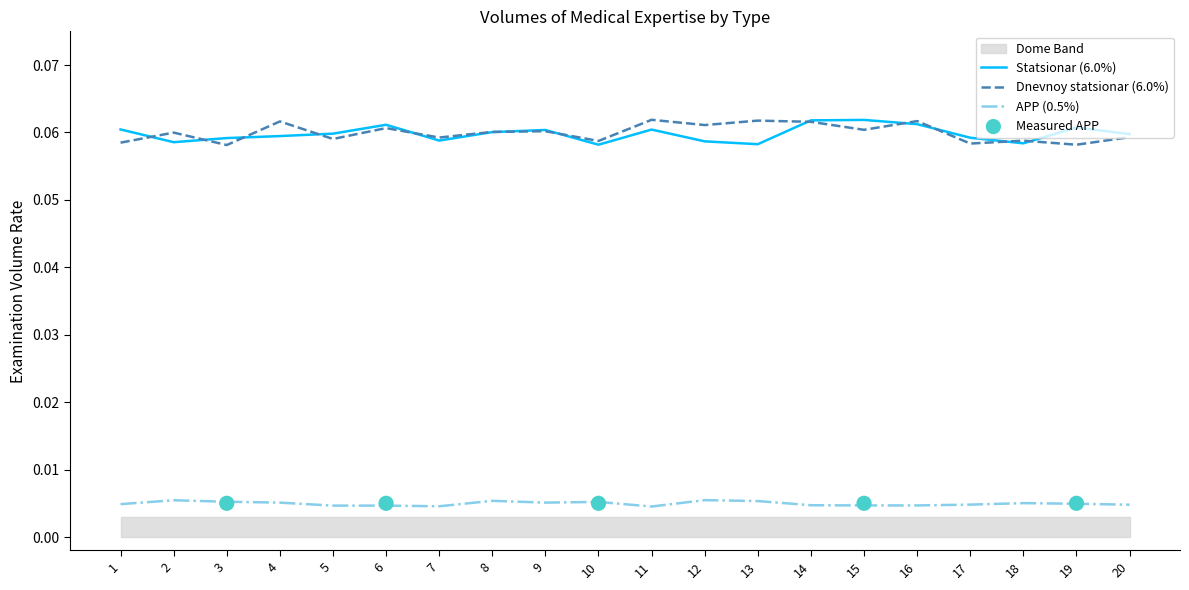

Is the value of Dnevnoy statsionar (6.0%) at 9 greater than the value of APP (0.5%) at 2?

Yes